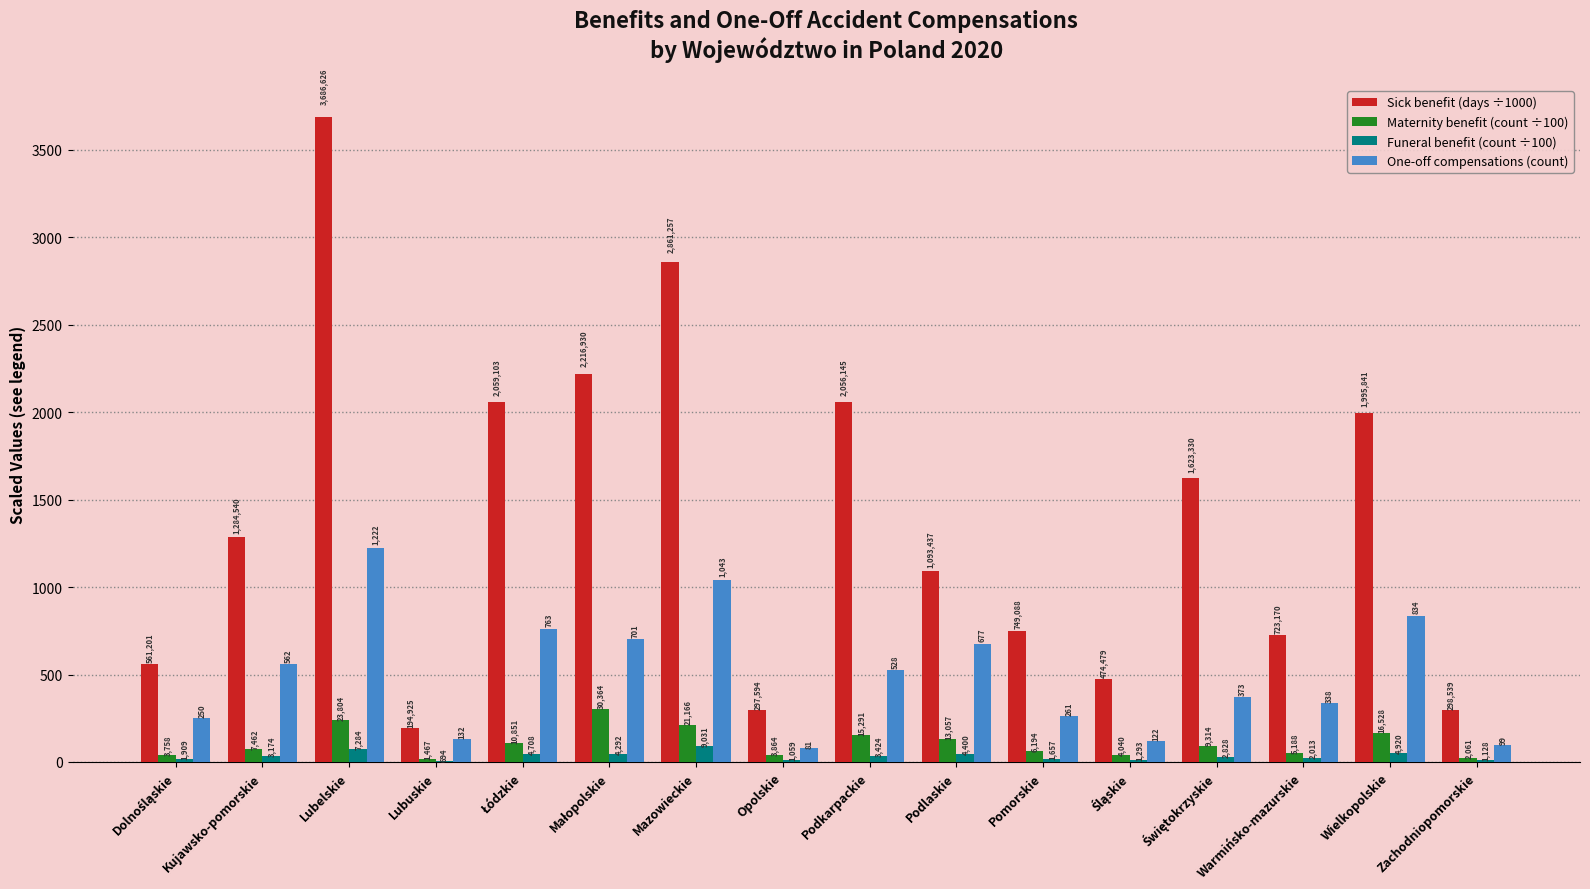

Rank the series by their maximum value, from lowest to highest.

Funeral benefit (count ÷100), Maternity benefit (count ÷100), One-off compensations (count), Sick benefit (days ÷1000)